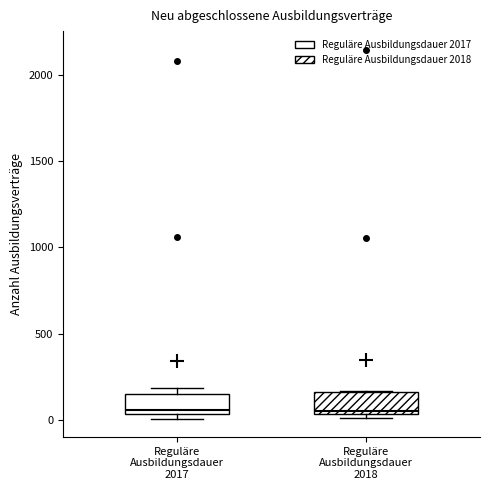

Reading left to right, read every box against the y-axis: the position of its median line, the range the box covers, and the ends of its whiskers. The values are not printed on the chart, so give them approximately, as read against the axis.

Reguläre Ausbildungsdauer 2017: median 50 (just above the box's lower edge), box 50 to 150, whiskers 0 to 200
Reguläre Ausbildungsdauer 2018: median 50 (just above the box's lower edge), box 50 to 150, whiskers 0 to 150